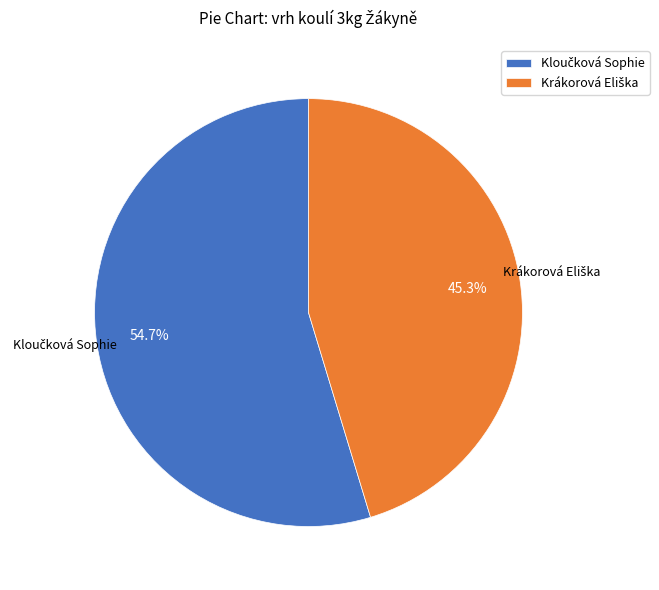

Is there any slice that represents more than half of the pie?

Yes